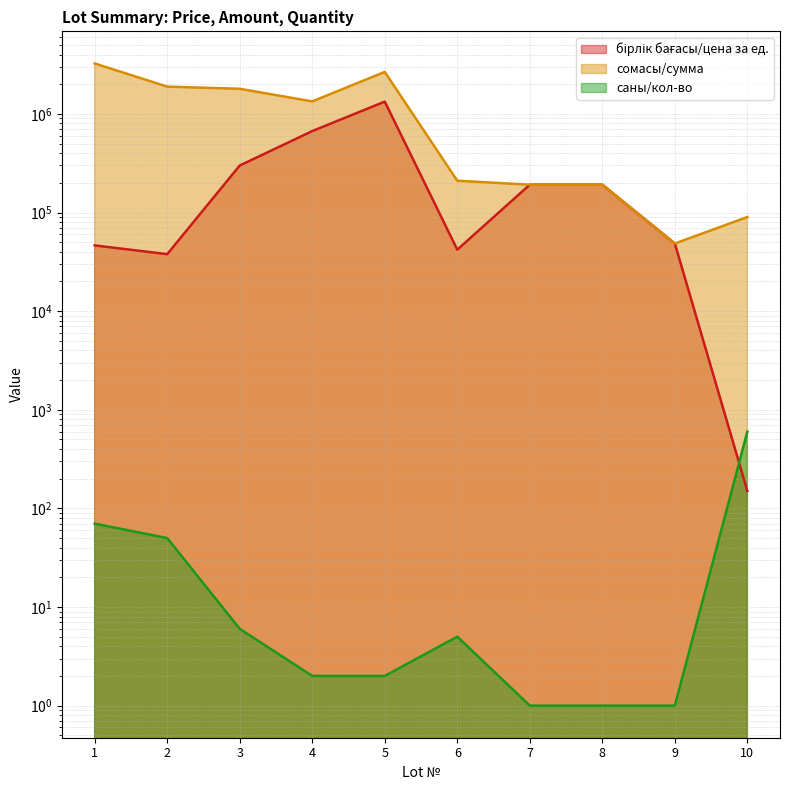

How many lines are shown in the chart?

3